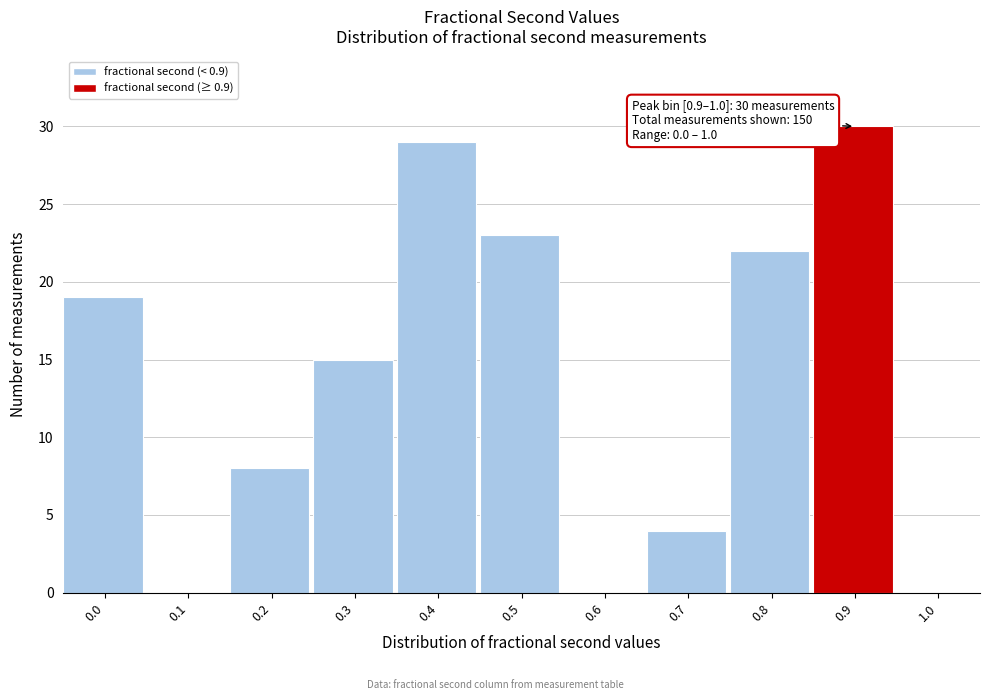

Reading left to right, transcribe all the data shown in this chart.

0.0=19	0.1=0	0.2=8	0.3=15	0.4=29	0.5=23	0.6=0	0.7=4	0.8=22	0.9=30	1.0=0